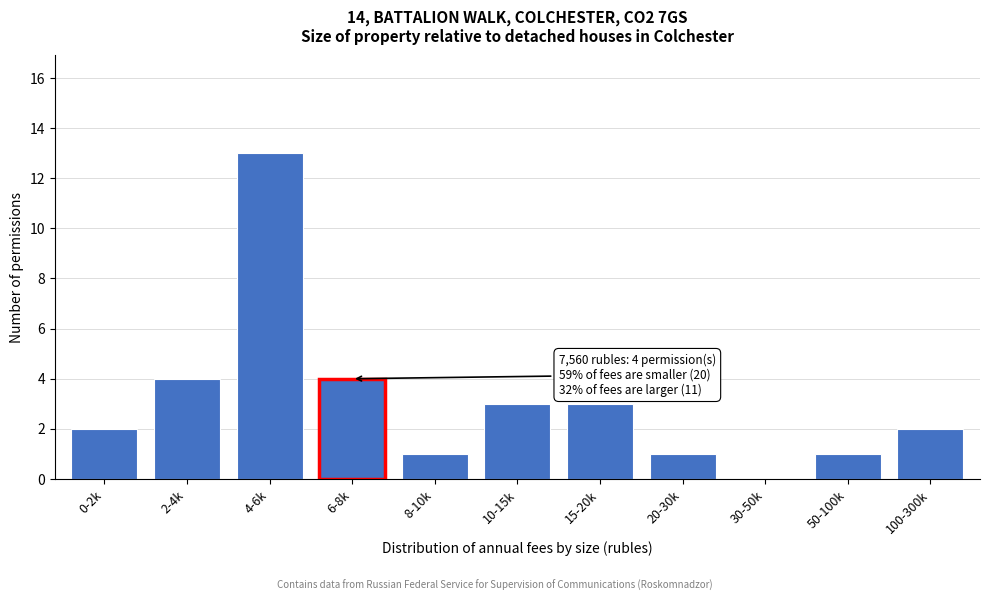

Reading left to right, list all the values displayed in this chart.

0-2k=2	2-4k=4	4-6k=13	6-8k=4	8-10k=1	10-15k=3	15-20k=3	20-30k=1	30-50k=0	50-100k=1	100-300k=2